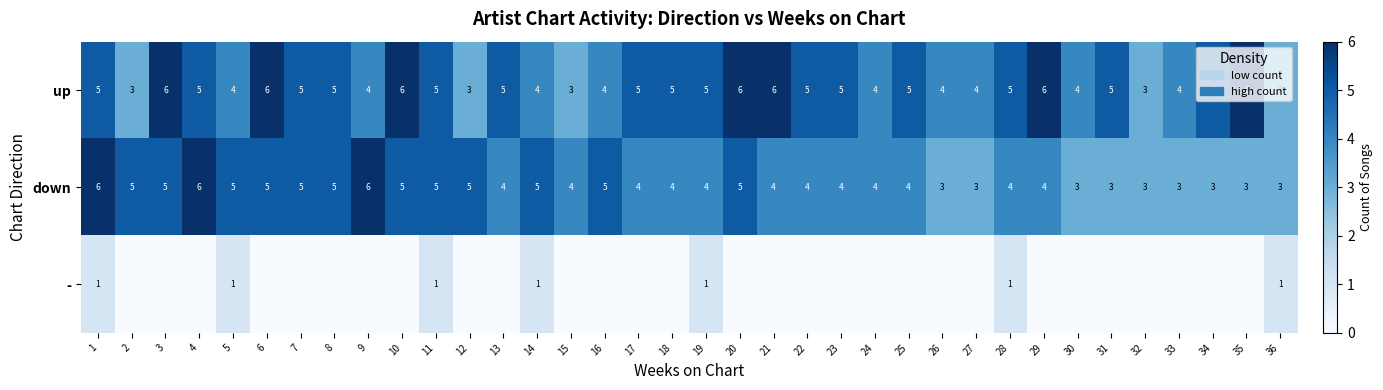

The value of up at 7 is 2. True or false?

False